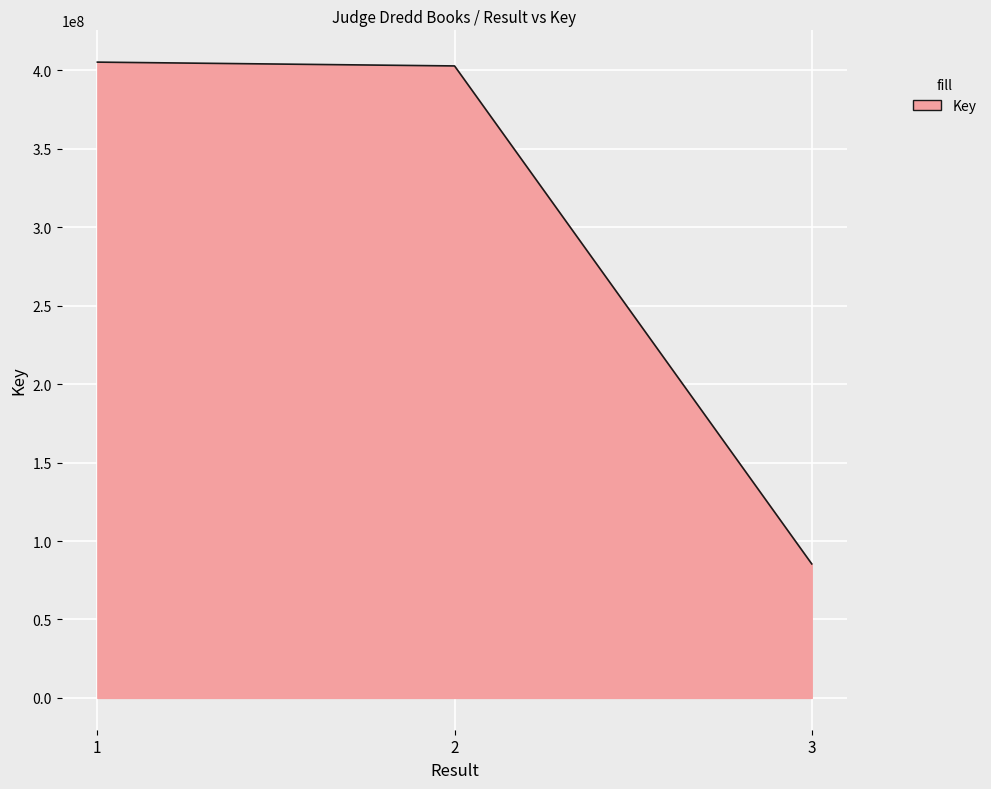

Which category has the lowest value across all series?

3